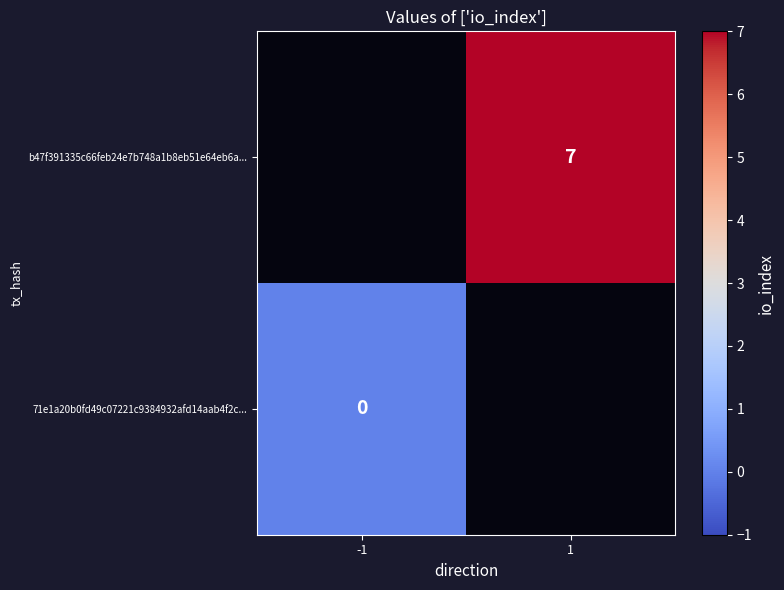

How many distinct data groups are displayed?

2